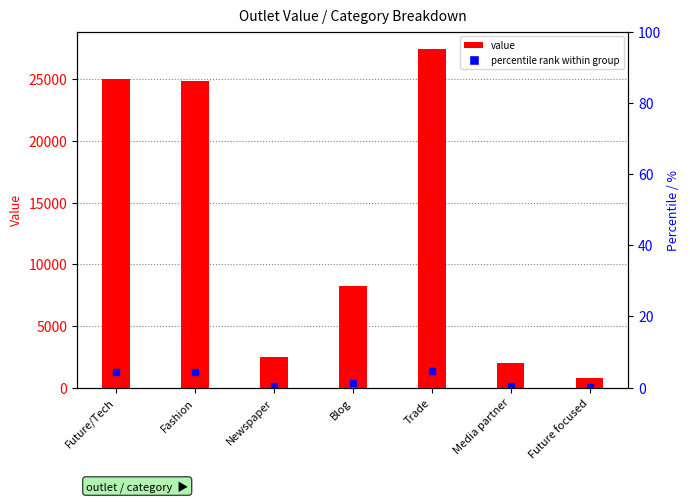

What is the label of the 6th bar from the right?

Fashion